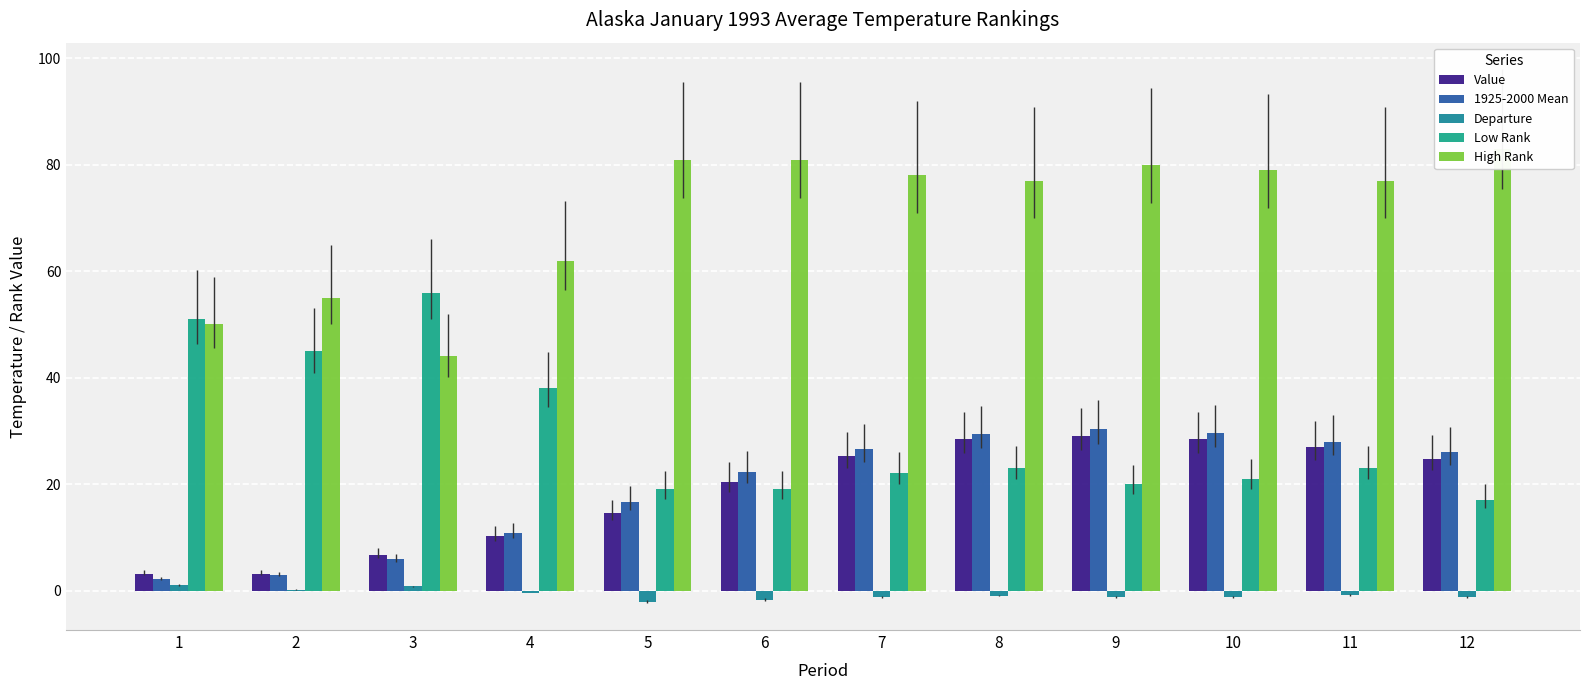

At 7, list the series in order from largest to smallest.

High Rank, 1925-2000 Mean, Value, Low Rank, Departure